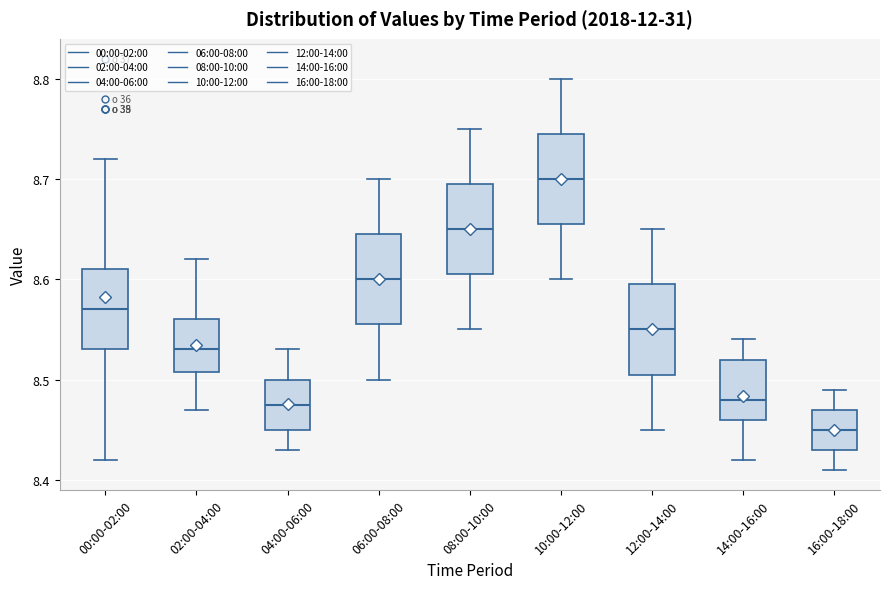

Which box's median line is the lowest?

16:00-18:00